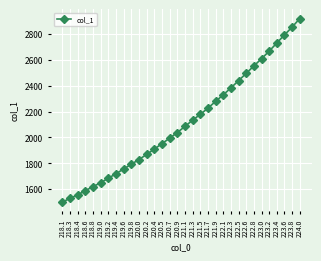

What is the minimum value shown in the chart?

1501.4